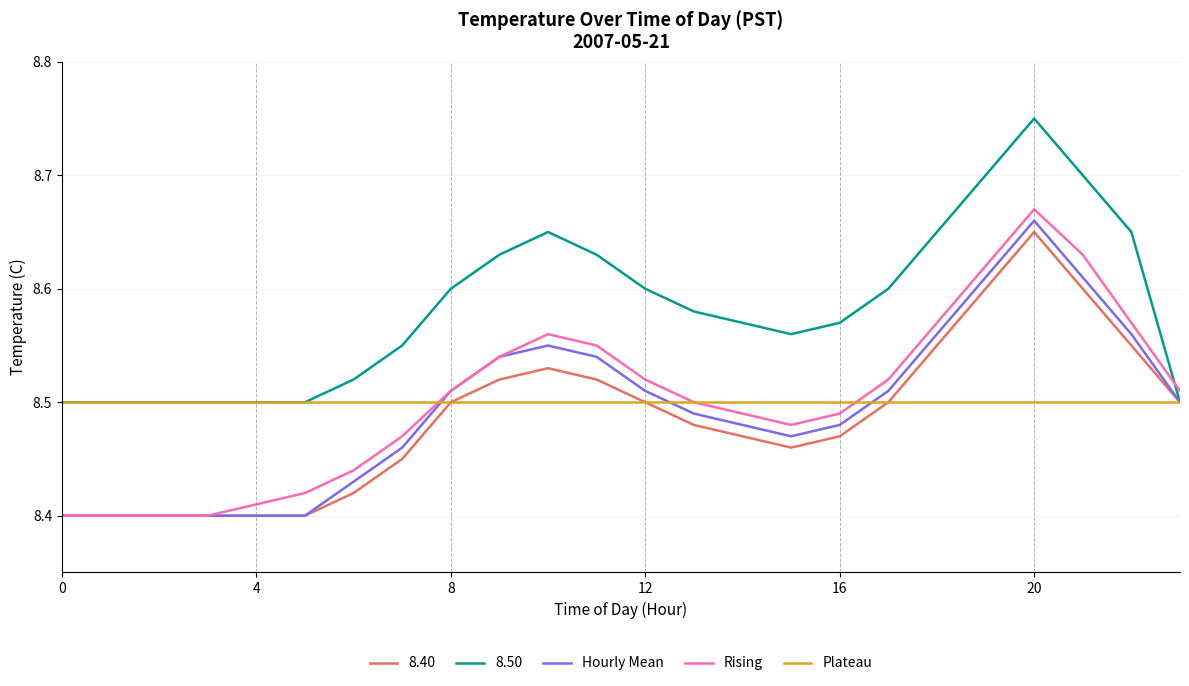

How many lines are shown in the chart?

5